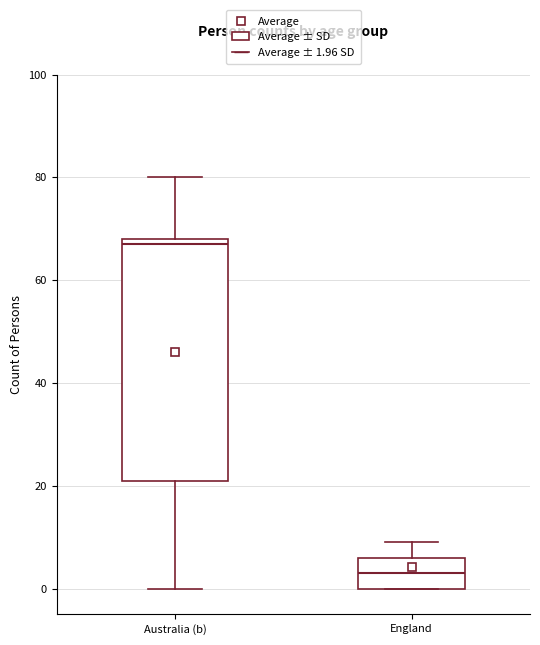

Where is the upper edge of the box for Australia (b) on the y-axis? The values are not printed on the chart, so give them approximately, as read against the axis.

68